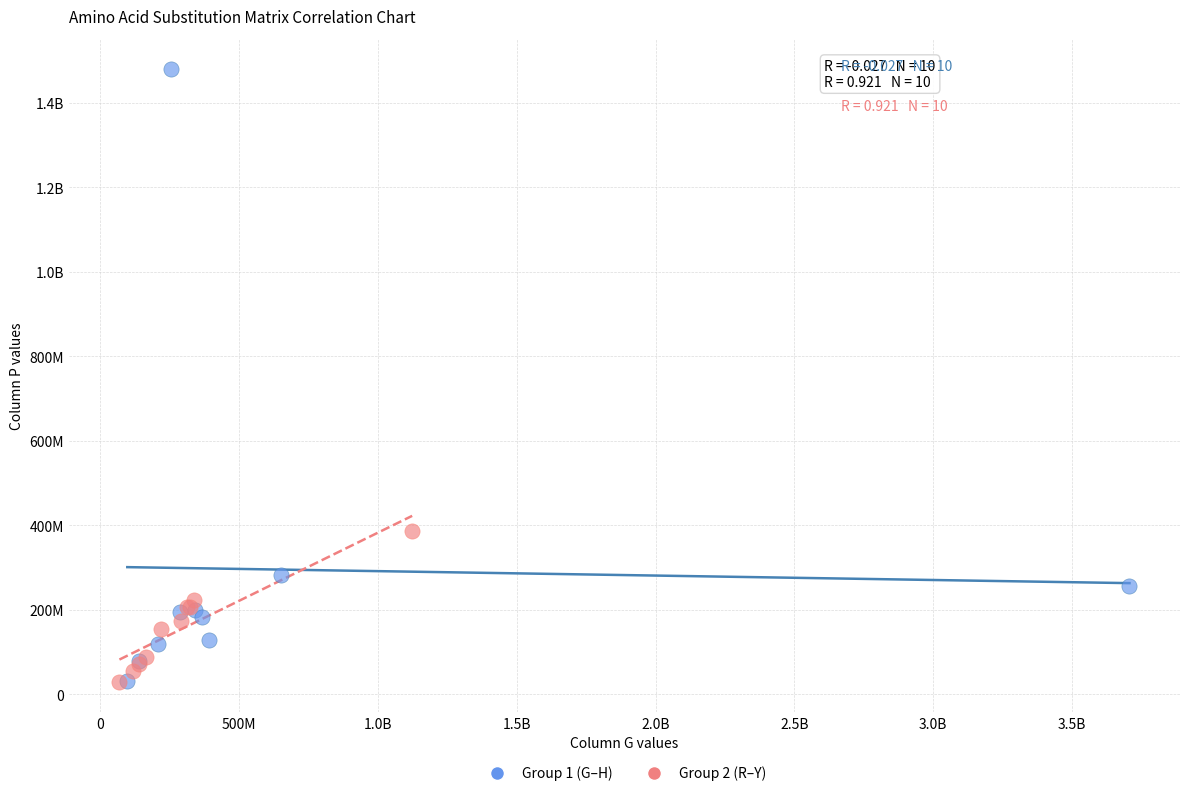

What are all the series names shown in the legend?

Group 1 (G–H), Group 2 (R–Y)